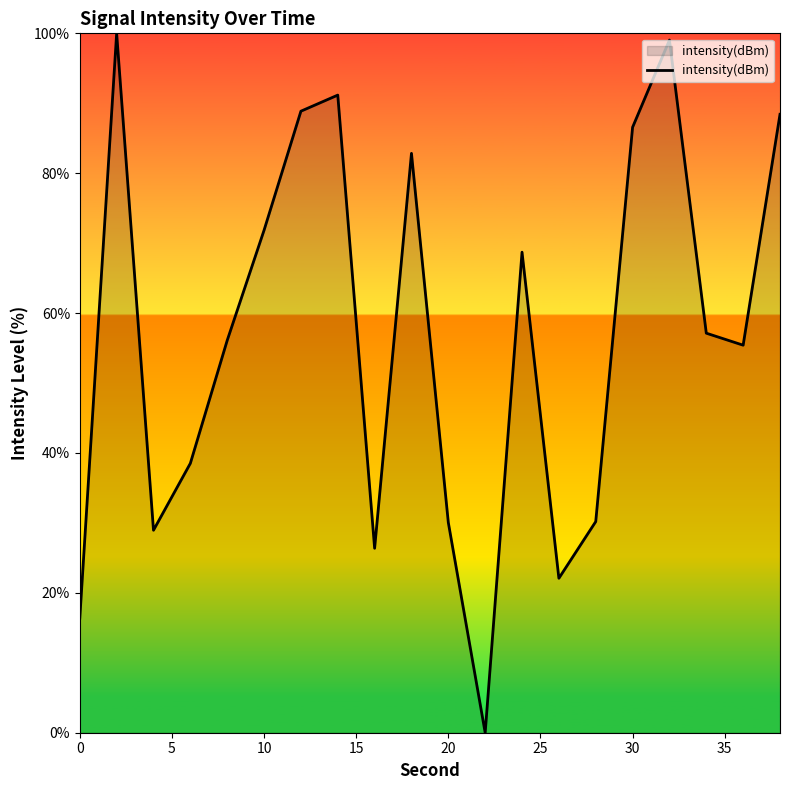

What is the maximum value shown in the chart?

100.0